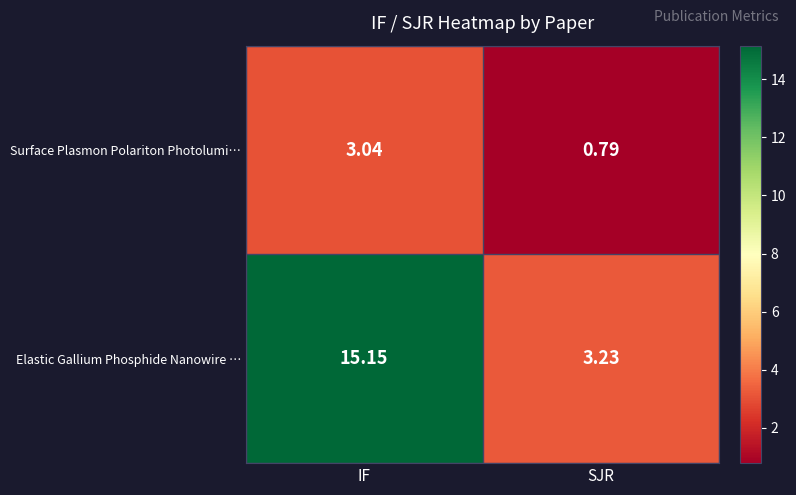

Between IF and SJR, which series saw the biggest shift?

Elastic Gallium Phosphide Nanowire …